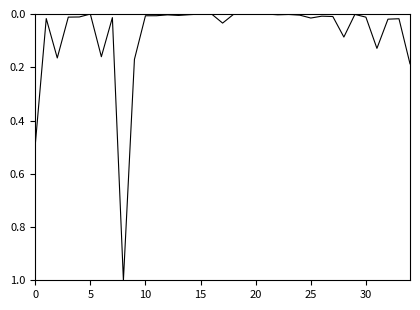

What is the greatest value displayed?

1.0